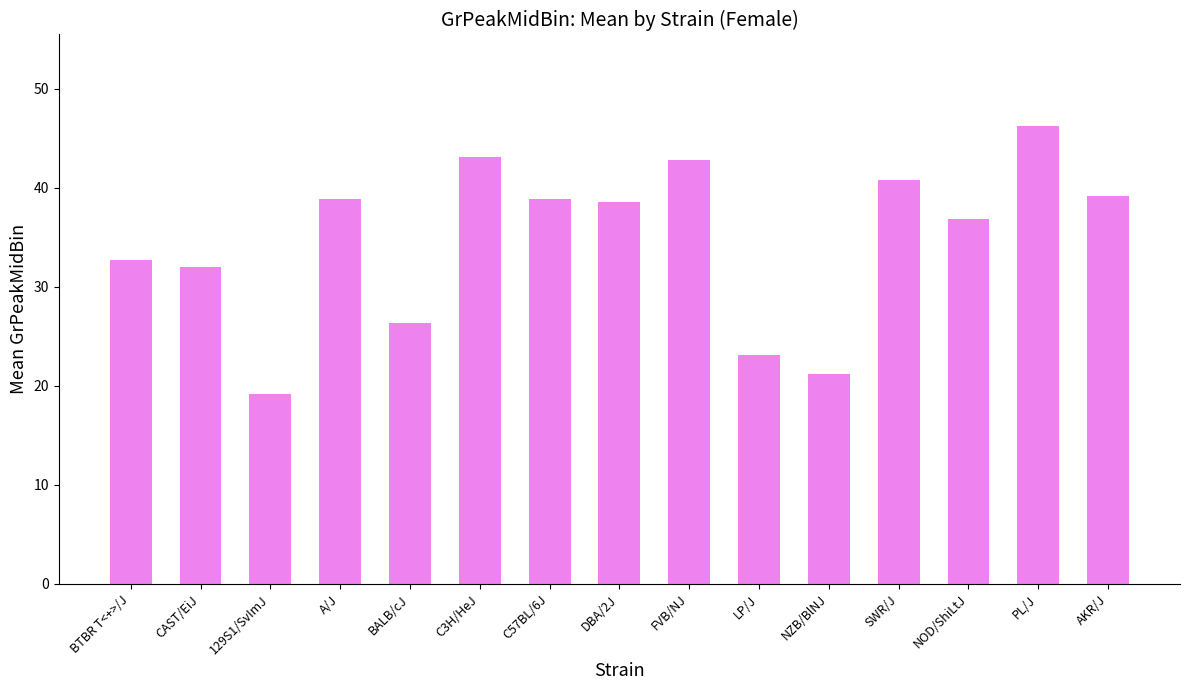

Between LP/J and BTBR T<+>/J, which is larger?

BTBR T<+>/J